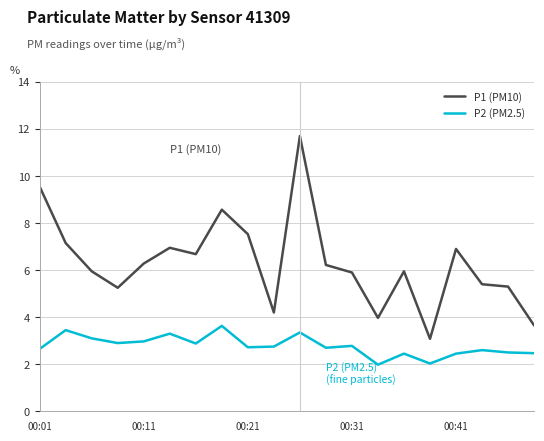

Rank the series by their average value, from lowest to highest.

P2 (PM2.5), P1 (PM10)